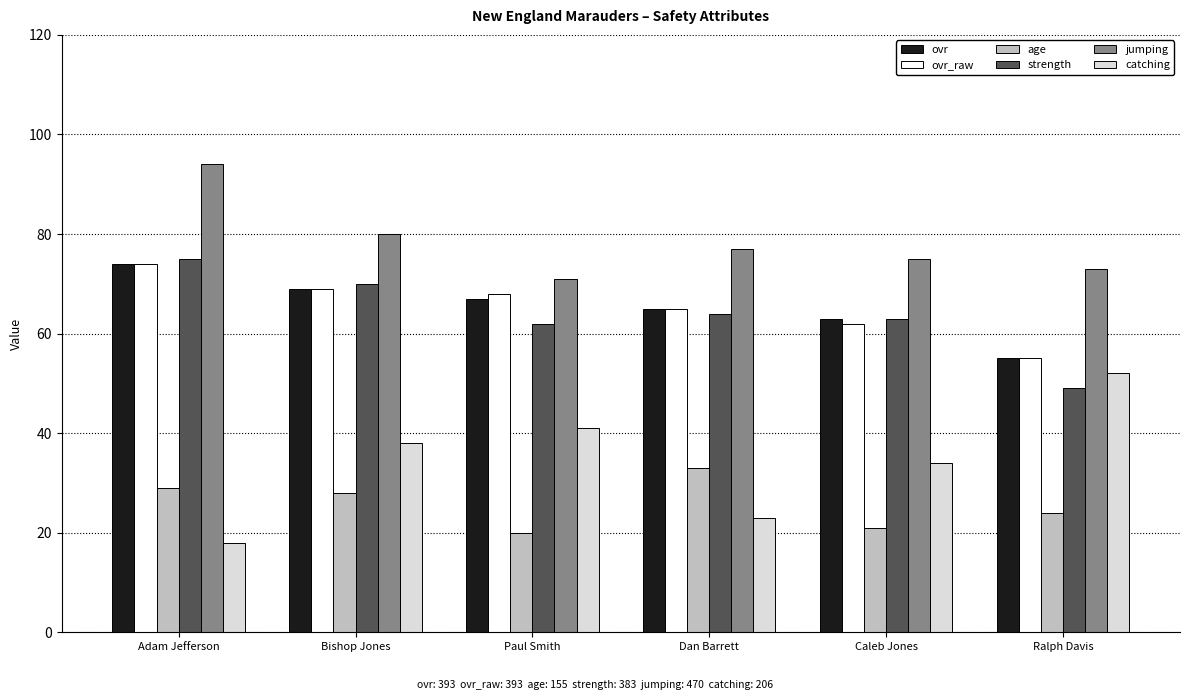

What is the lowest value of the ovr_raw series?

55